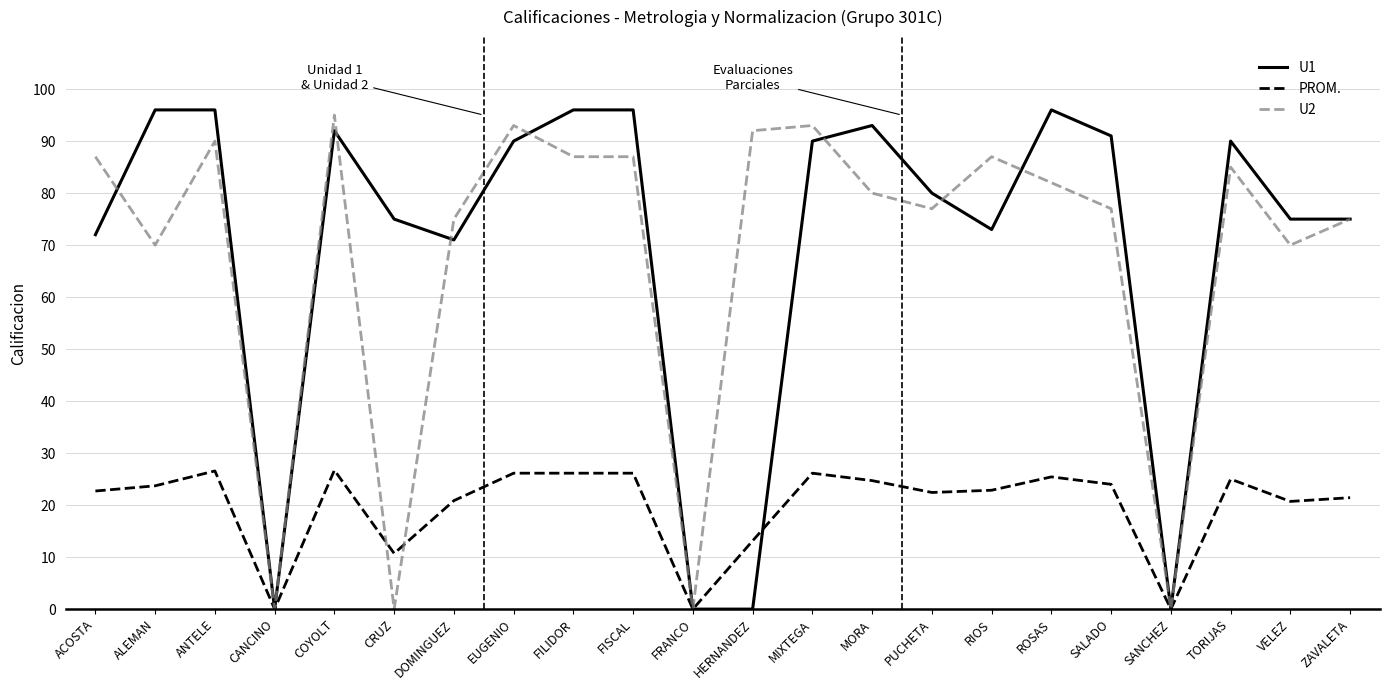

True or false: U1 has more than 2 interior local peaks.

True